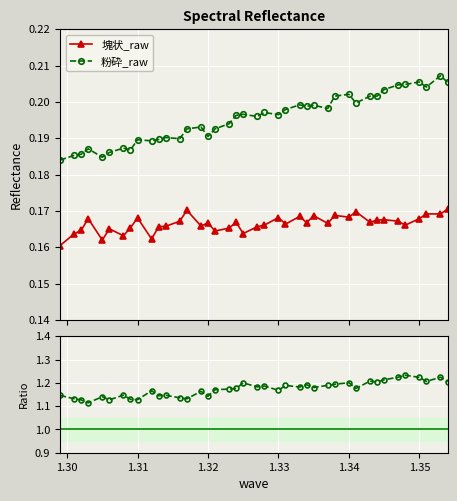

What is the sum of all 粉砕_raw values?

7.8